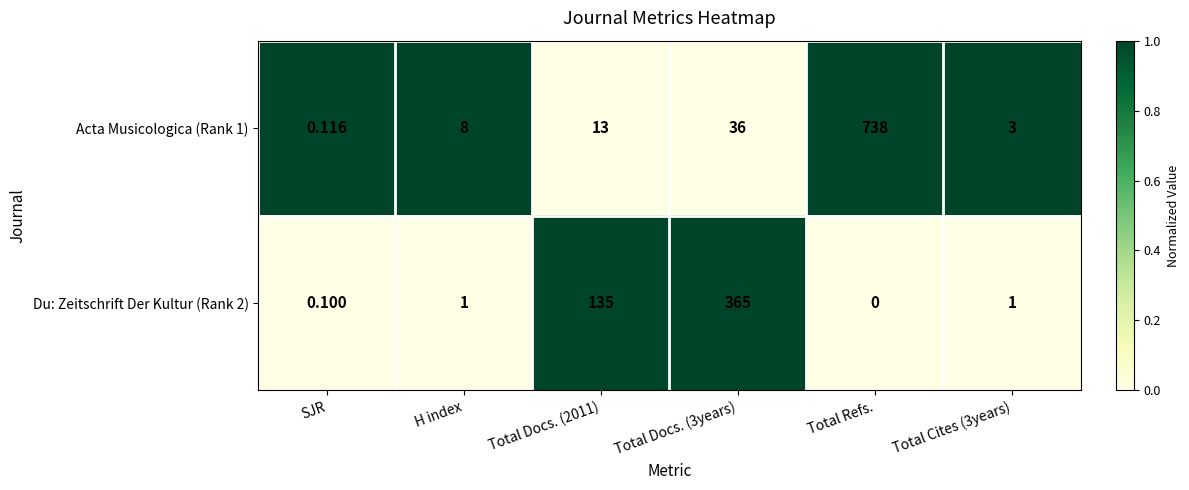

Which series has the largest total across all categories?

Acta Musicologica (Rank 1)